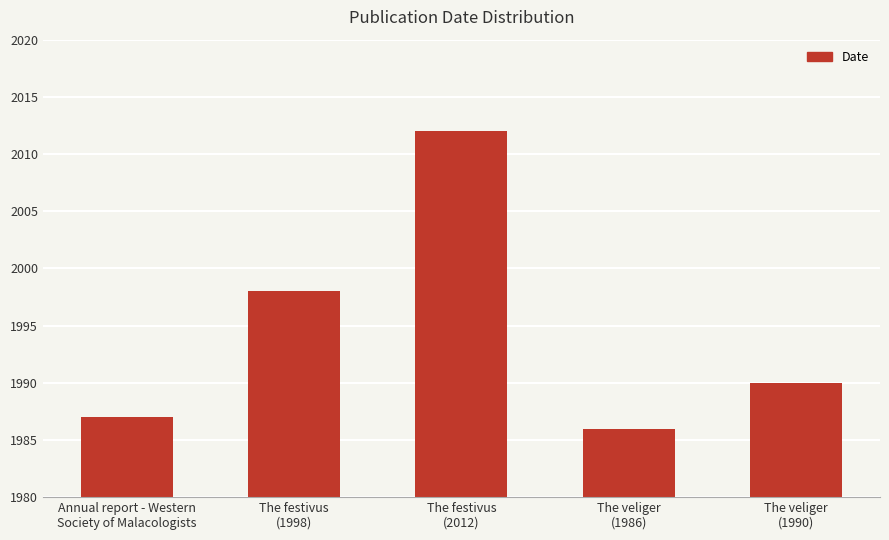

What is the change in value from Annual report - Western
Society of Malacologists to The festivus
(1998)?

+11